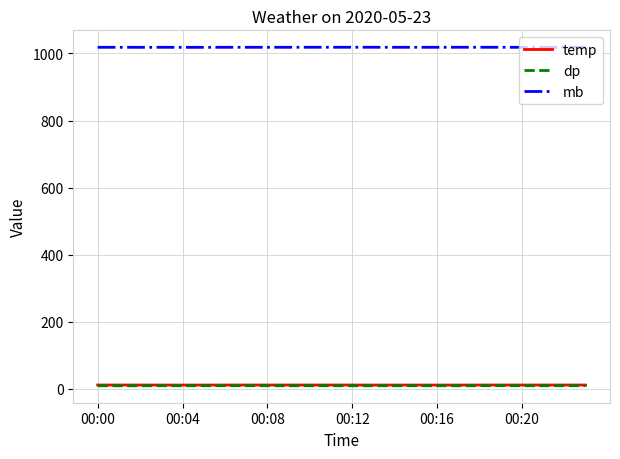

Count the number of data series in this chart.

3